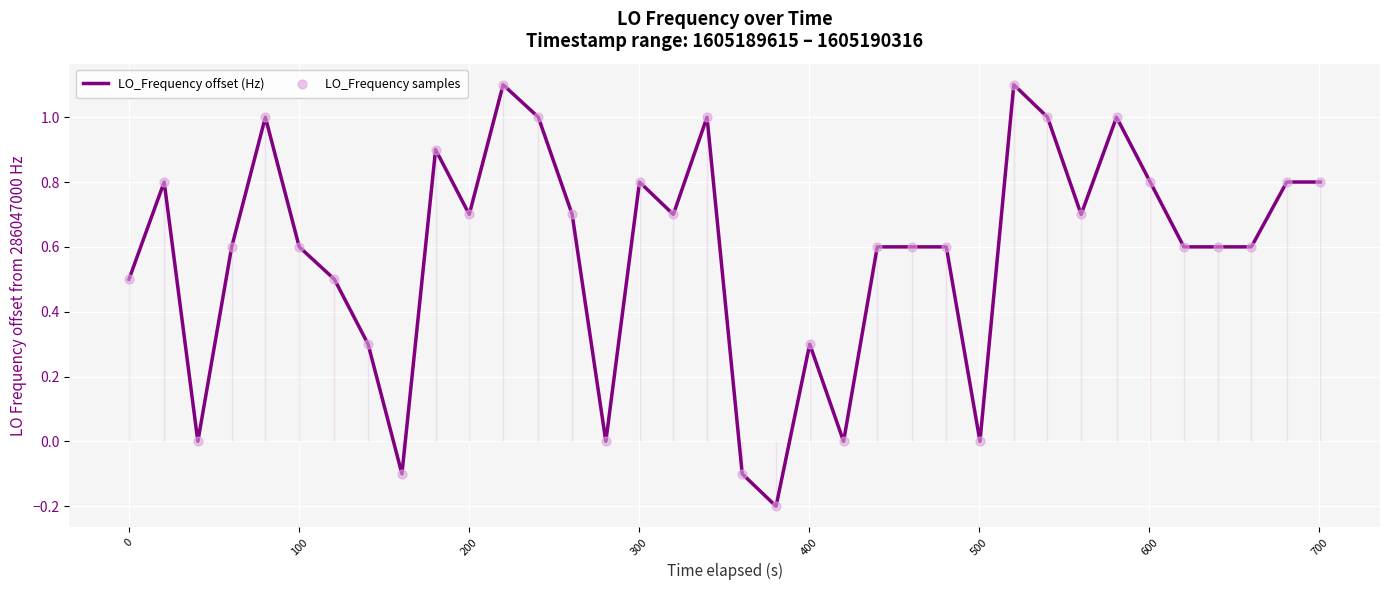

Which series has the largest Y range (max minus min)?

LO_Frequency offset (Hz)